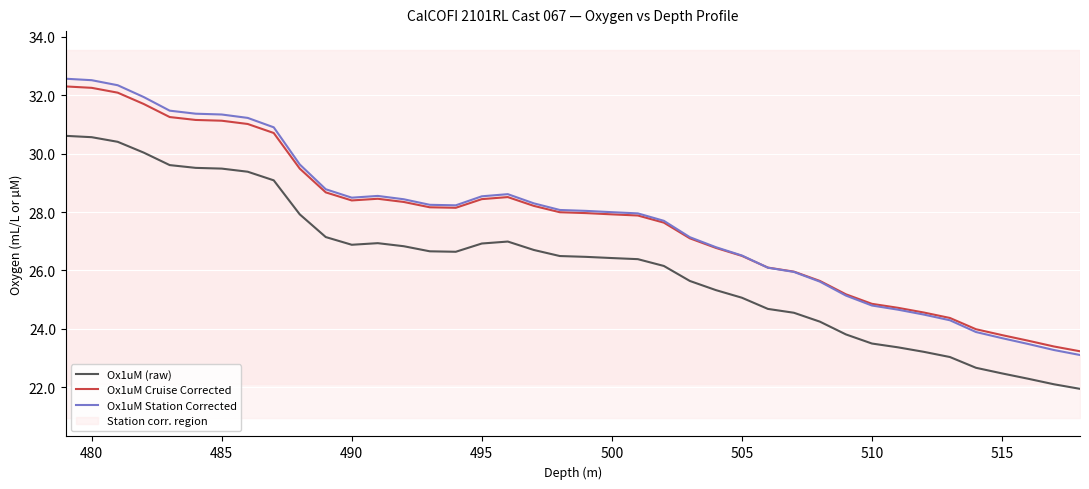

True or false: Ox1uM Cruise Corrected and Ox1uM Station Corrected cross at least once.

True